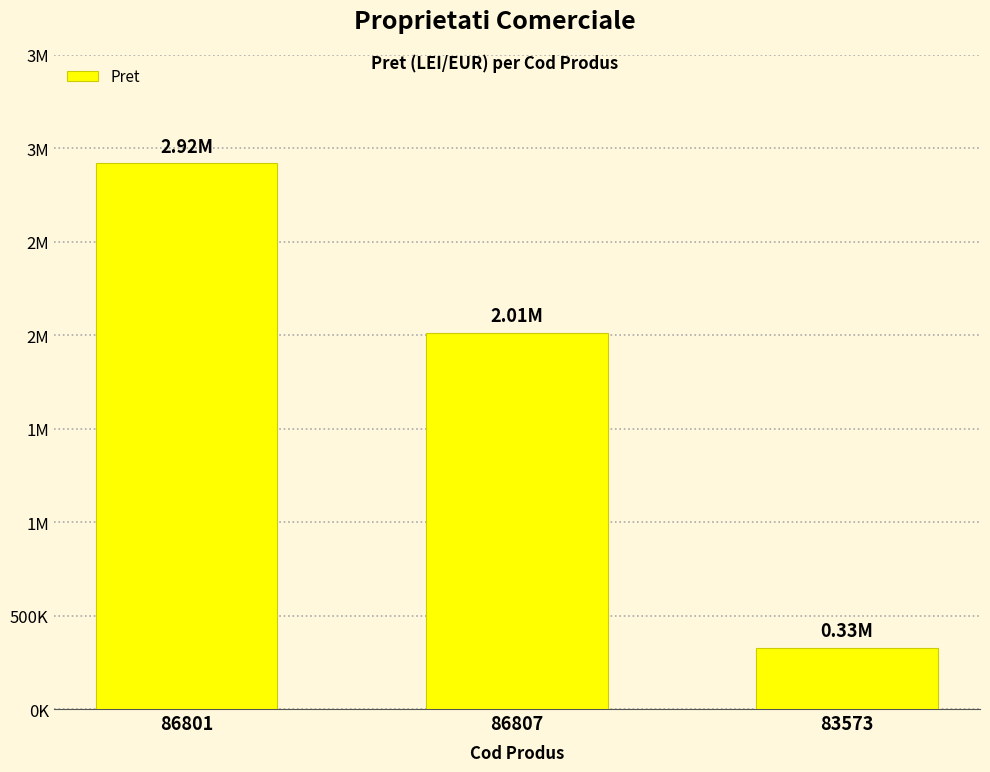

What is the sum of all values?

5256750.2